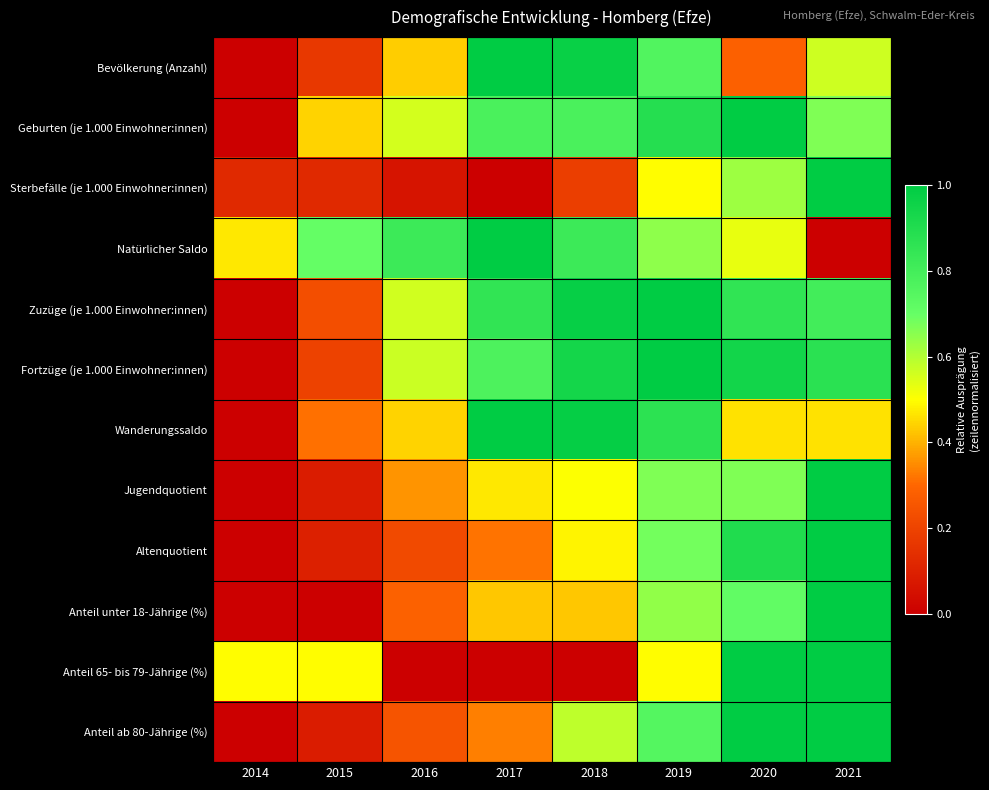

Which has a higher value, 2014 or 2015?

2015